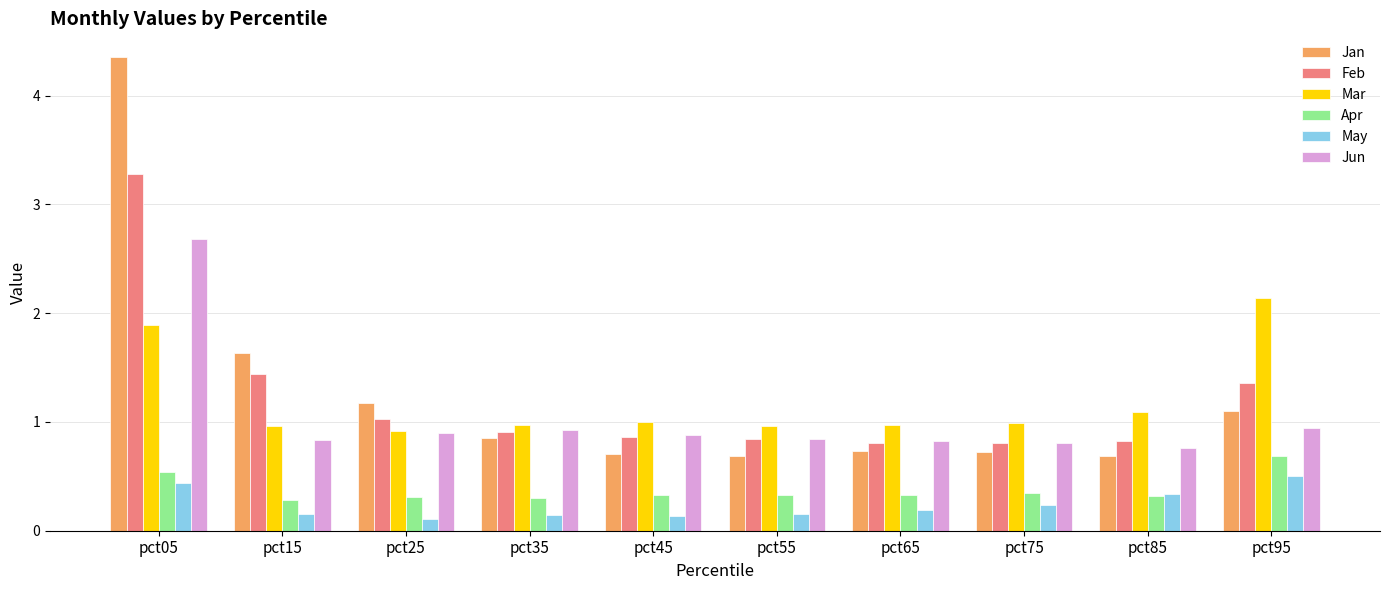

What are all the series names shown in the legend?

Jan, Feb, Mar, Apr, May, Jun